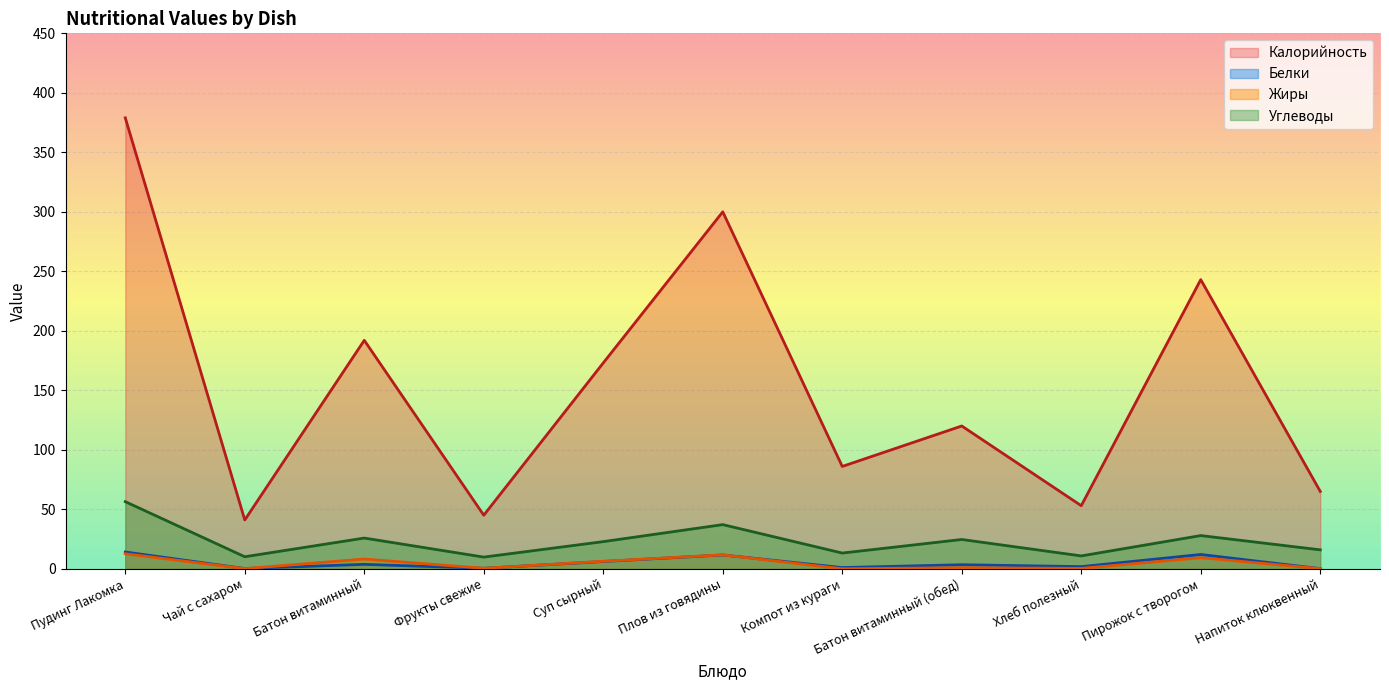

At how many categories does at least one series exceed 42?

10